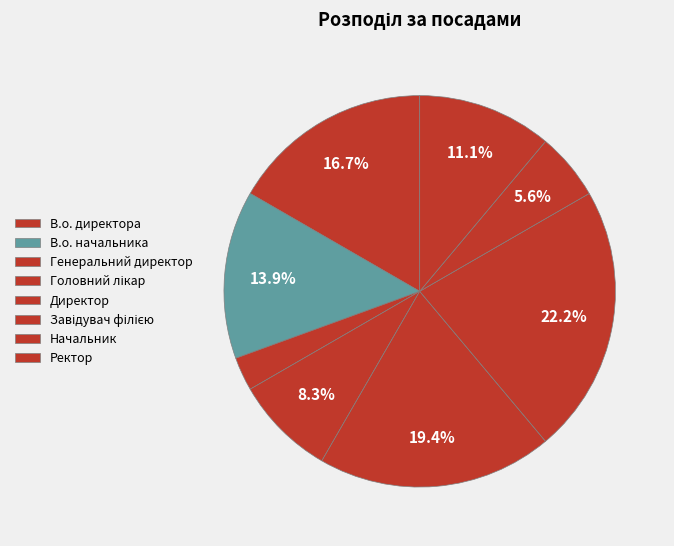

Does Генеральний директор represent more than half of the total?

No